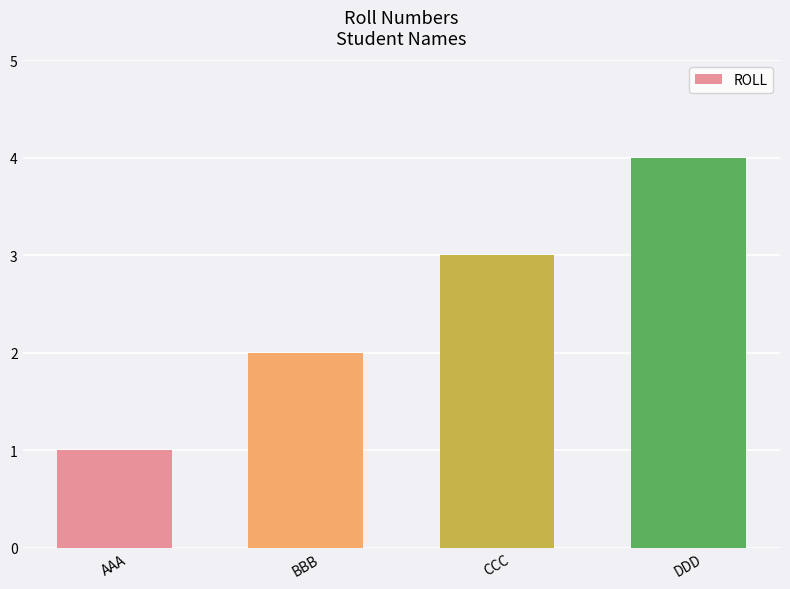

What is the sum of all values?

10